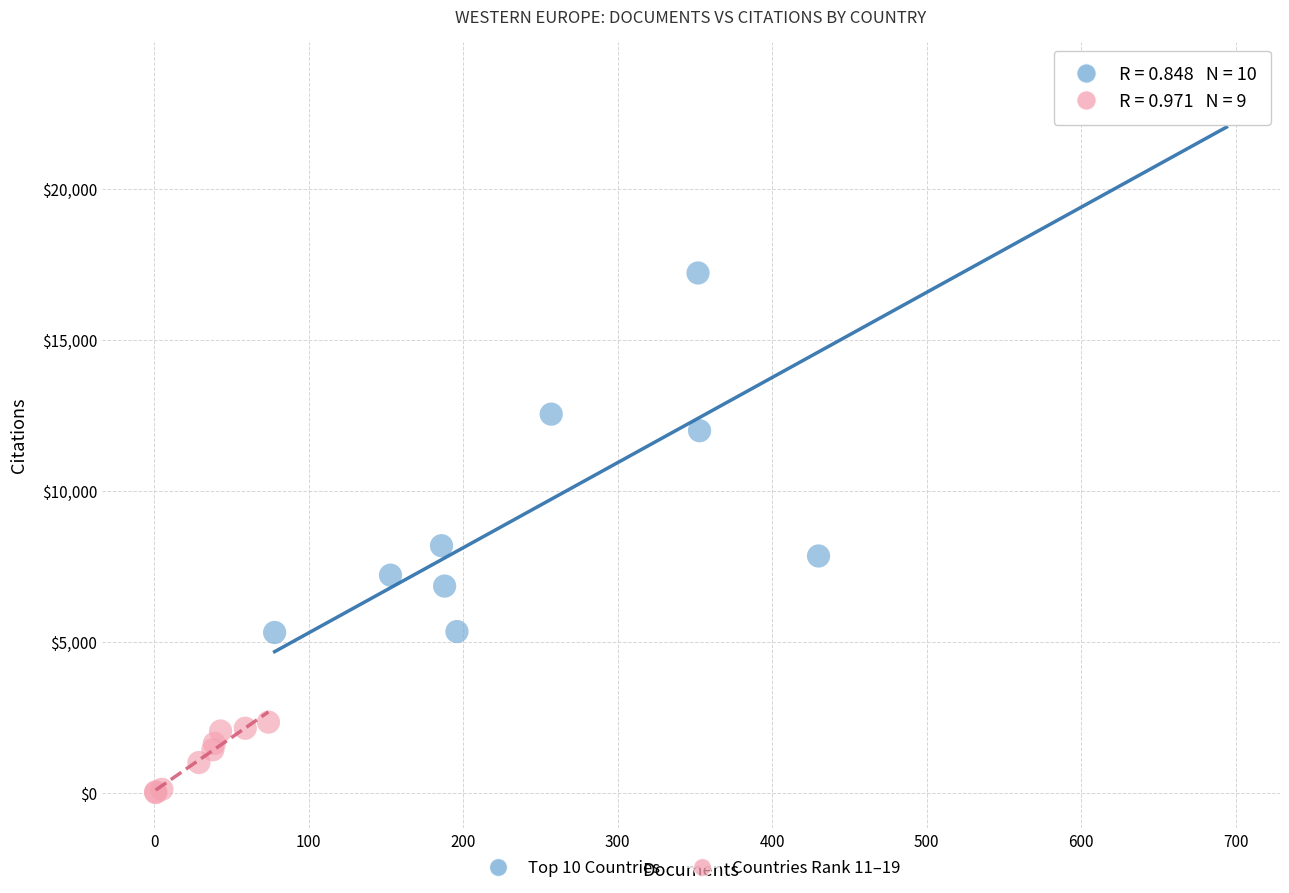

Which series contains the lowest Y value?

Countries Rank 11–19